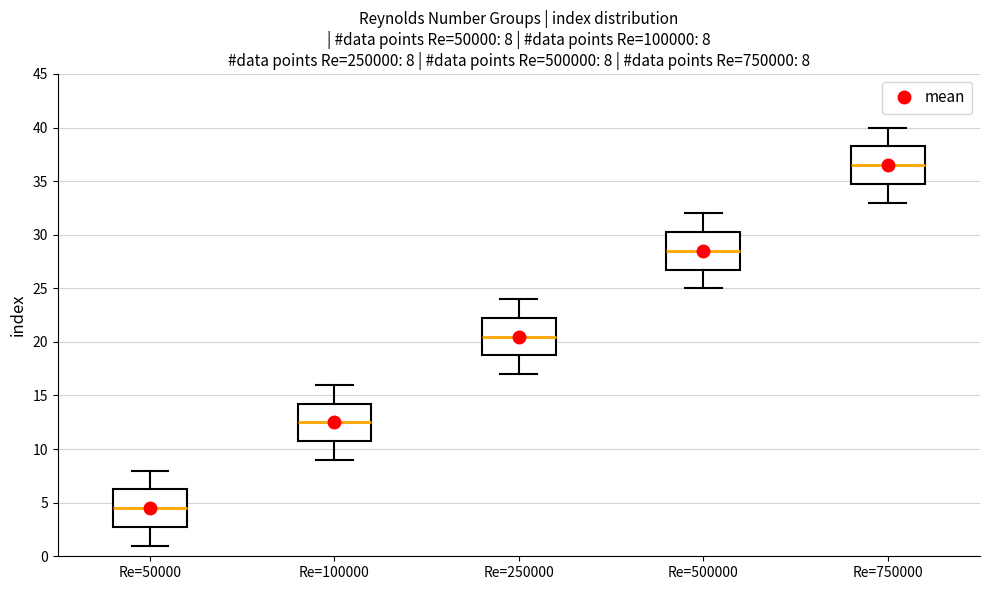

Which box's median line is the highest?

Re=750000